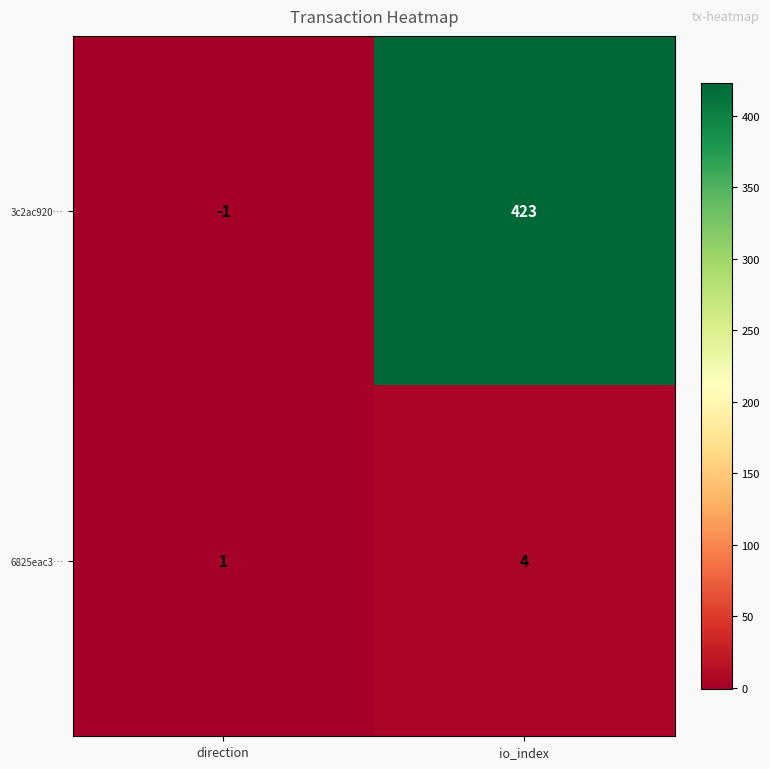

At io_index, list the series in order from smallest to largest.

6825eac3…, 3c2ac920…